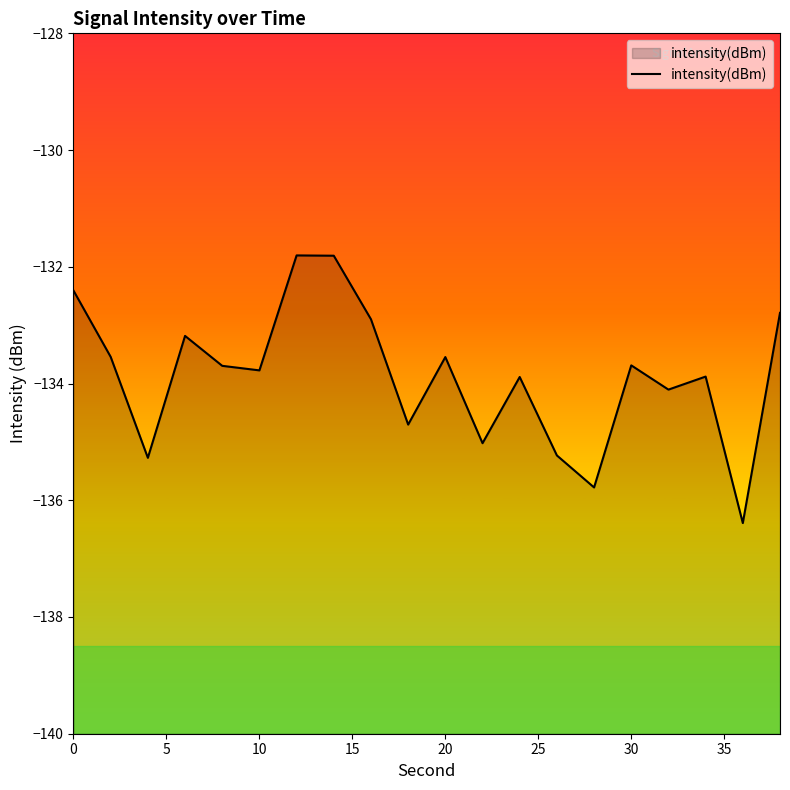

What is the greatest value displayed?

-131.8